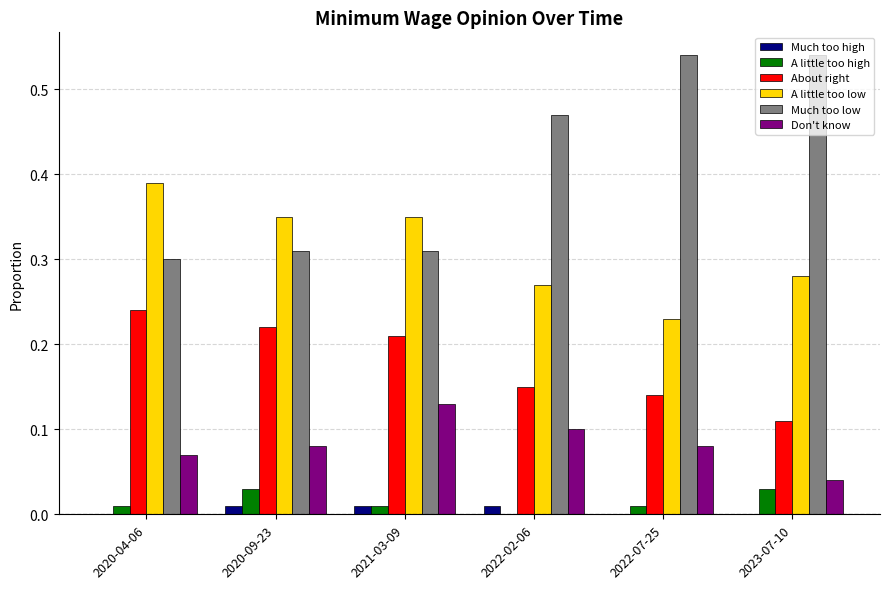

What are all the series names shown in the legend?

Much too high, A little too high, About right, A little too low, Much too low, Don't know